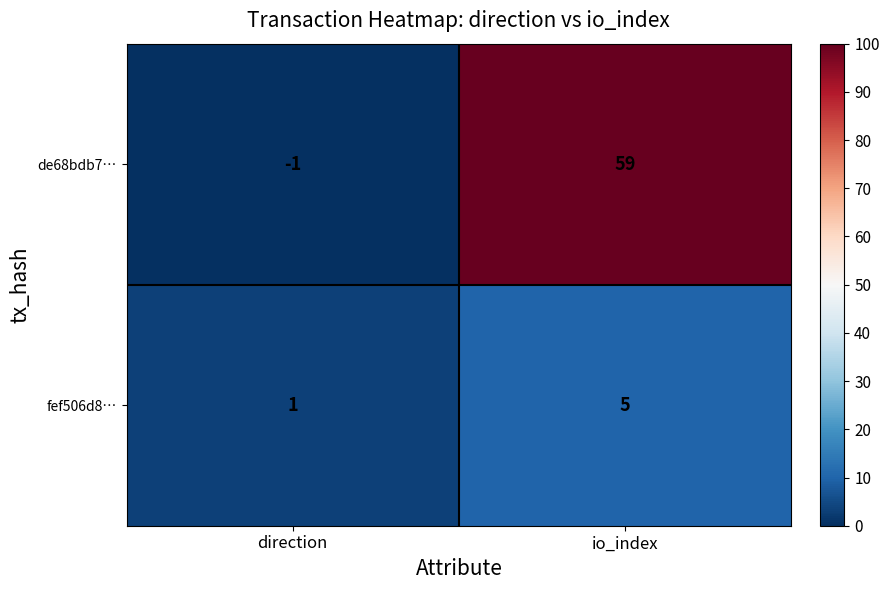

How many series are shown in this chart?

2